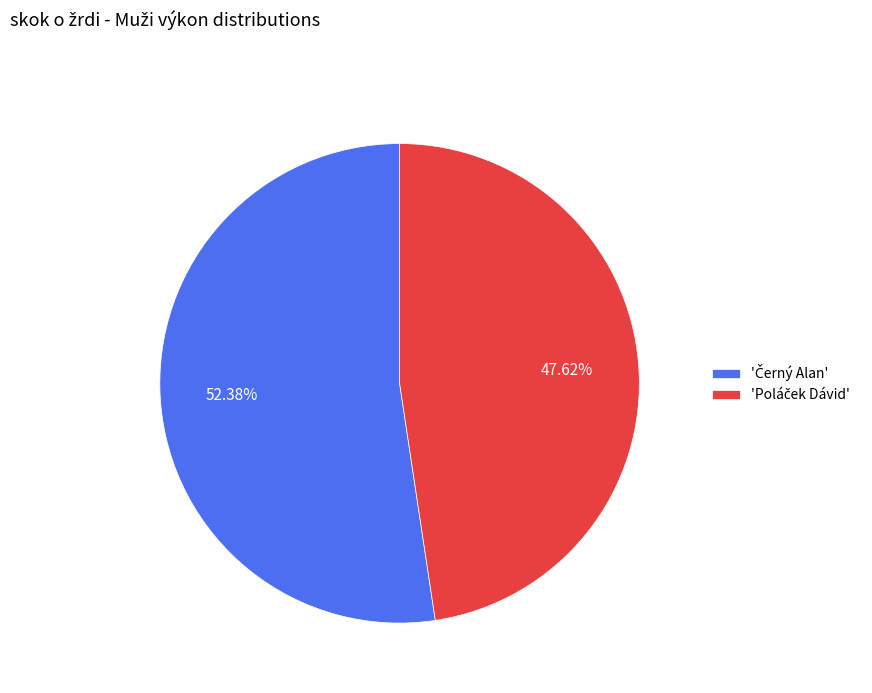

Is there a majority slice in this chart?

Yes